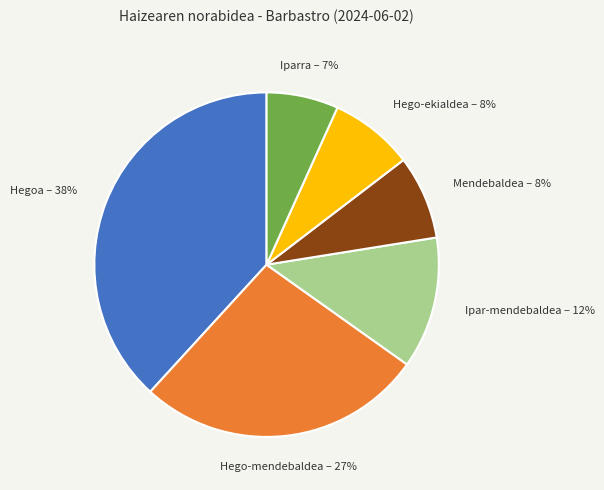

Is the sum of Hegoa and Mendebaldea greater than half?

No